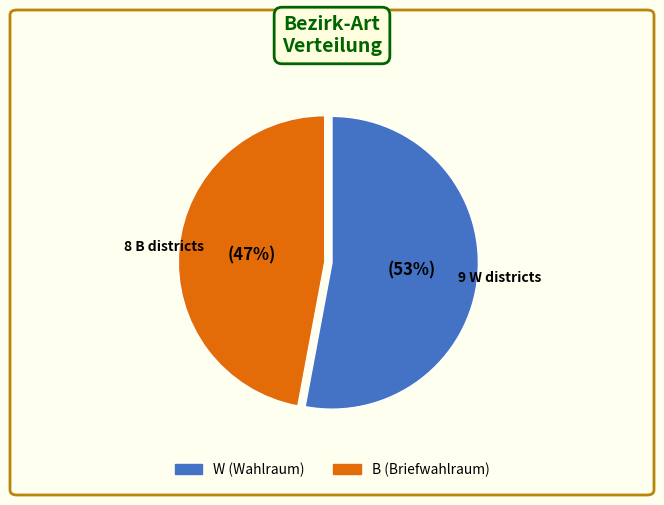

Is it true that B is 52% of the pie?

False